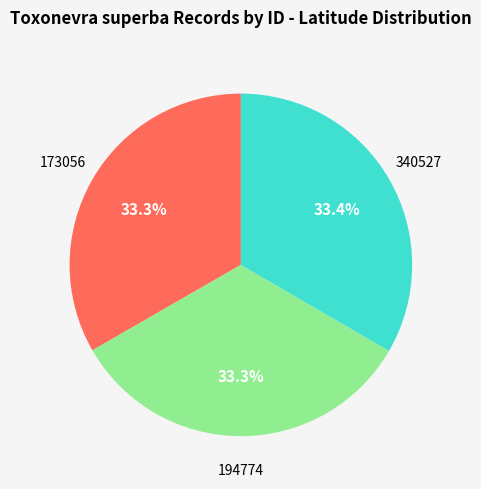

True or false: 173056 accounts for 26% of the total.

False